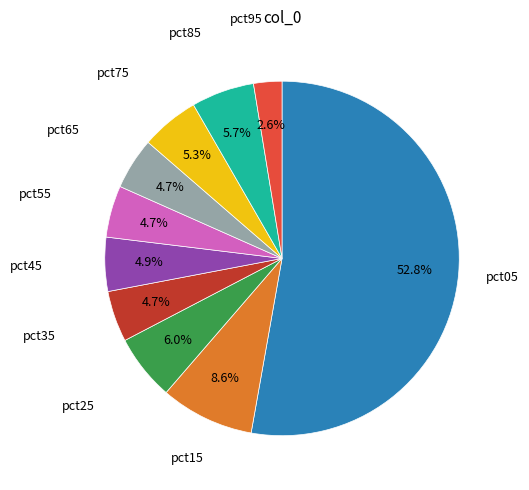

Is there any slice that represents more than half of the pie?

Yes